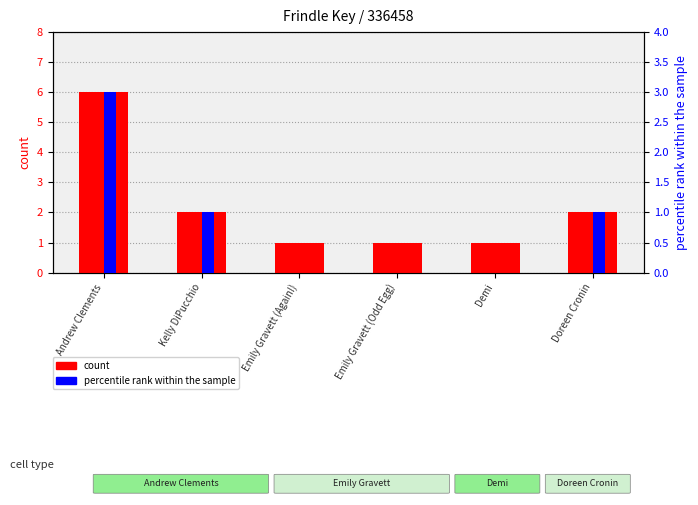

Are the bars grouped side by side (vs. stacked)?

Yes